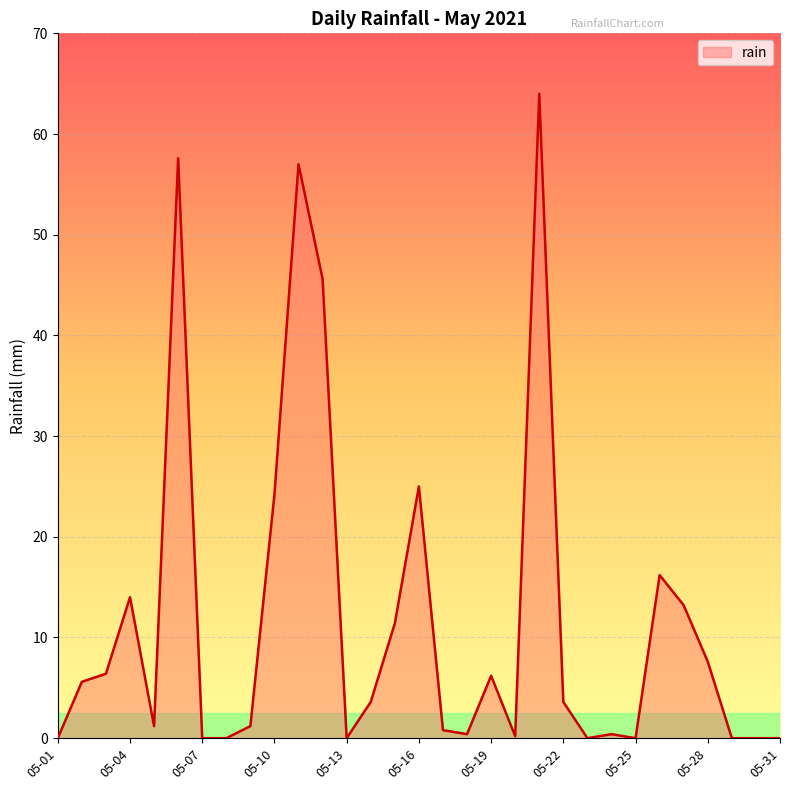

What is the greatest value displayed?

64.0